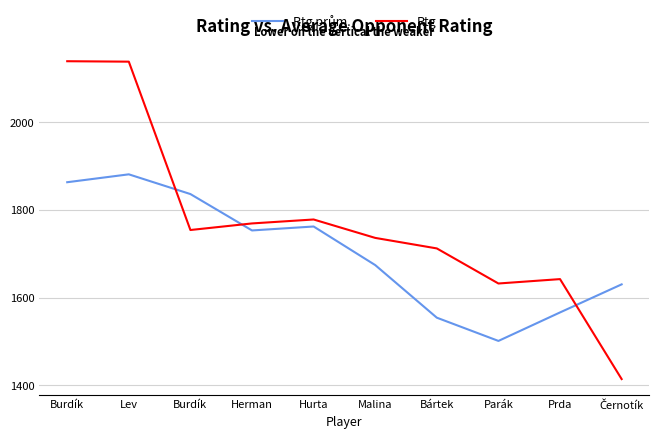

Where does the Rtg prům. series first go above 1753?

Burdík